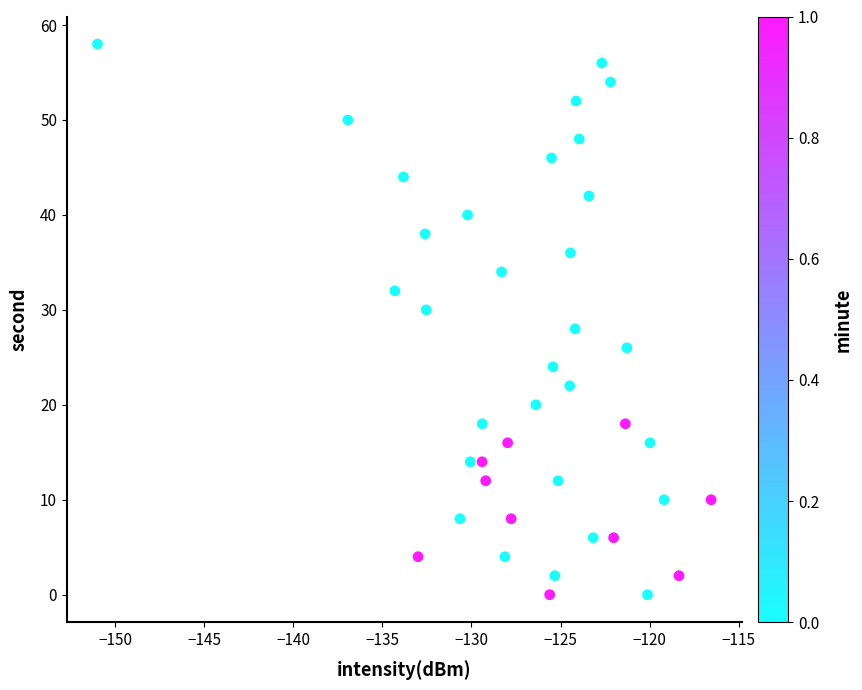

What is the range of Y values (max minus min)?

58